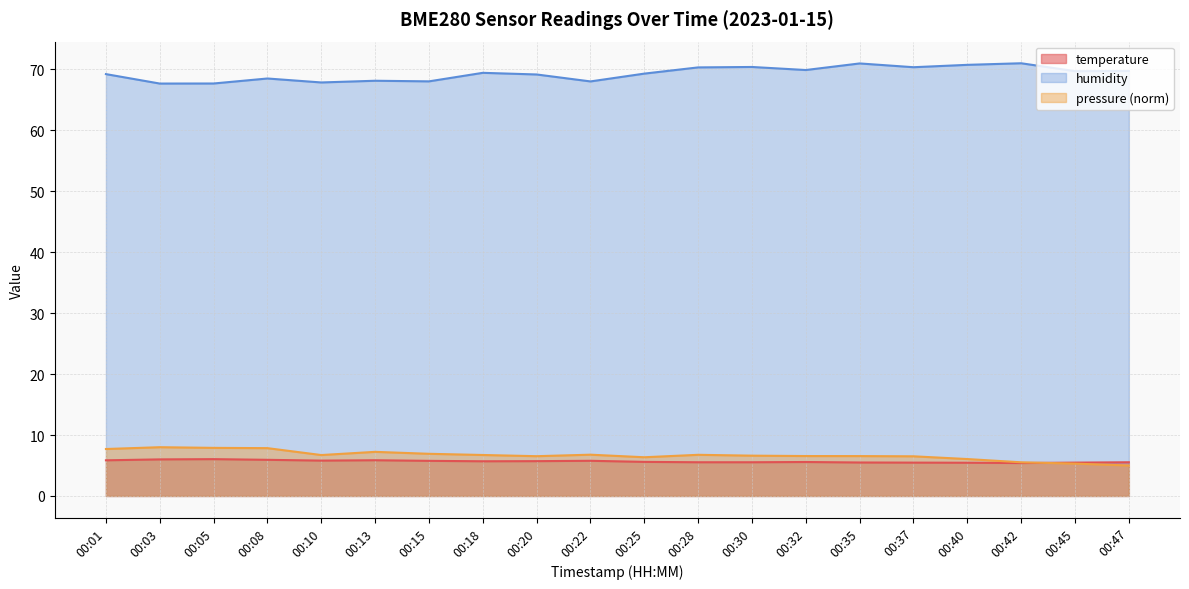

What is the sum of the temperature values at 00:42 and 00:08?

11.3